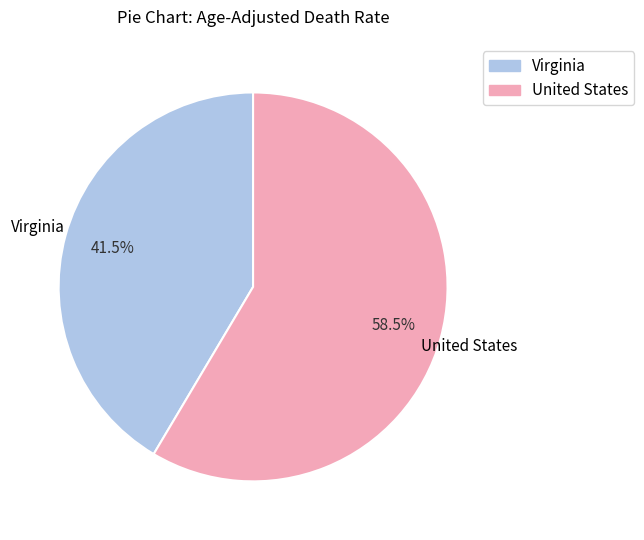

How many slices are in this pie chart?

2